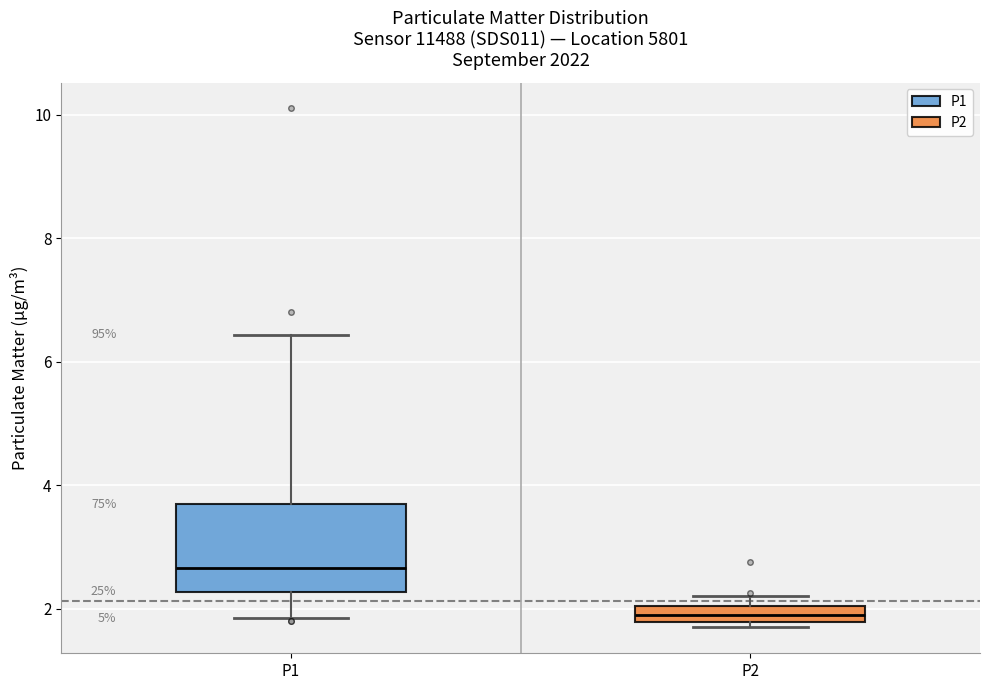

Where does the median line of the box for P1 sit on the y-axis? The values are not printed on the chart, so give them approximately, as read against the axis.

2.6